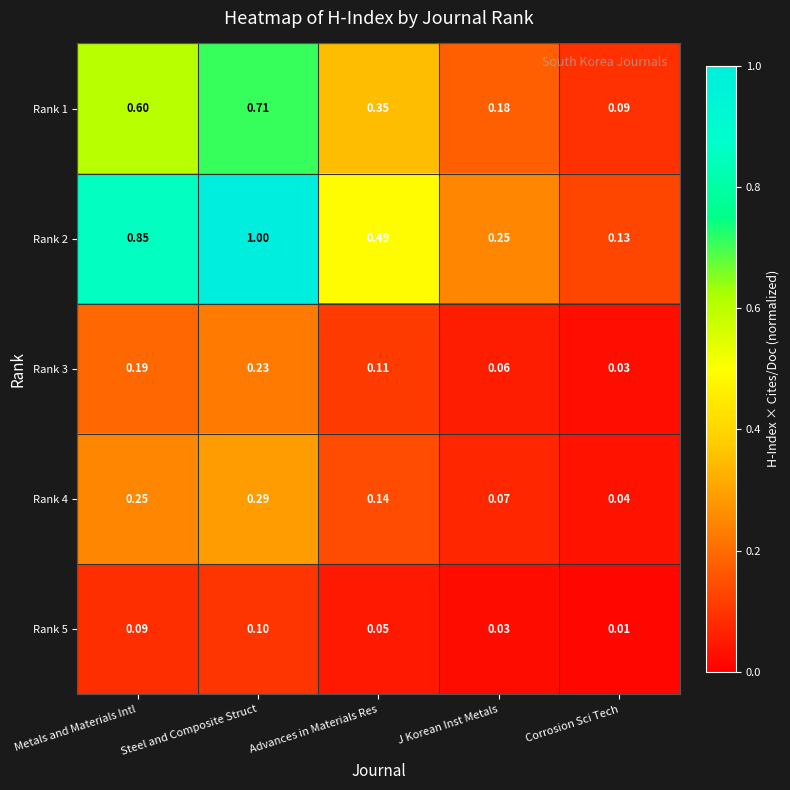

Is the value of Rank 5 at Metals and Materials Intl greater than the value of Rank 1 at Advances in Materials Res?

No